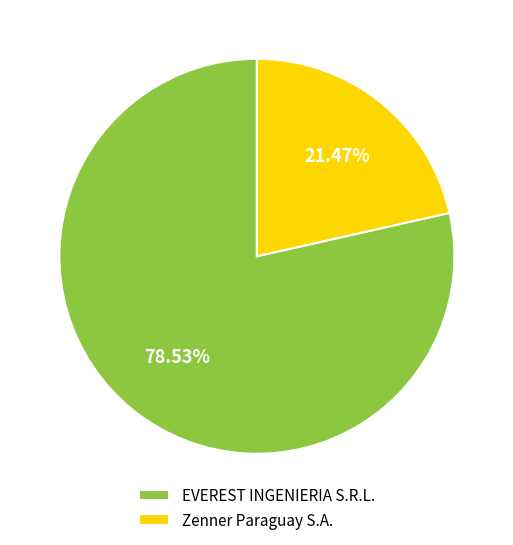

Count the number of slices in the pie.

2